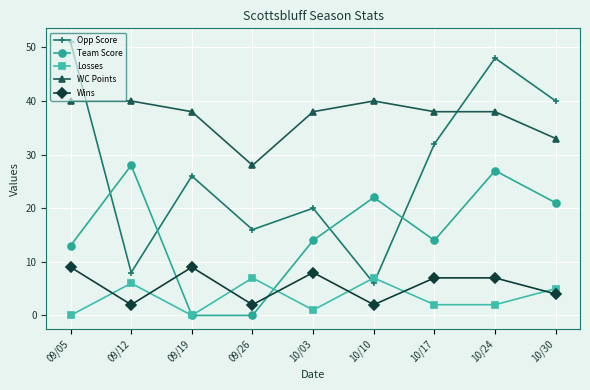

How many lines are shown in the chart?

5